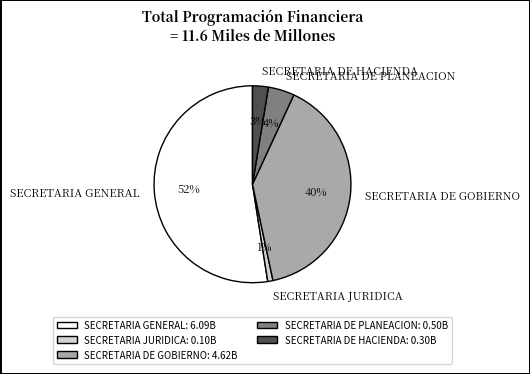

To the nearest percent, what is the combined percentage of SECRETARIA JURIDICA and SECRETARIA DE GOBIERNO?

41%